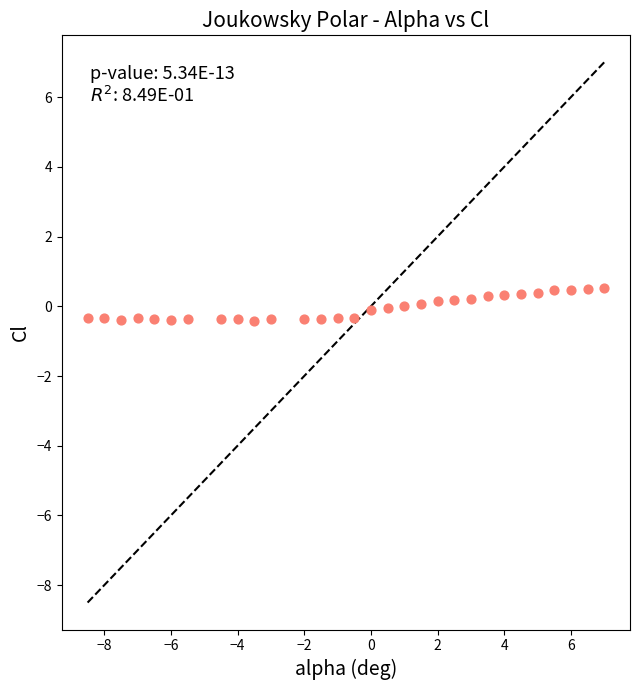

What is the range of X values (max minus min)?

15.5